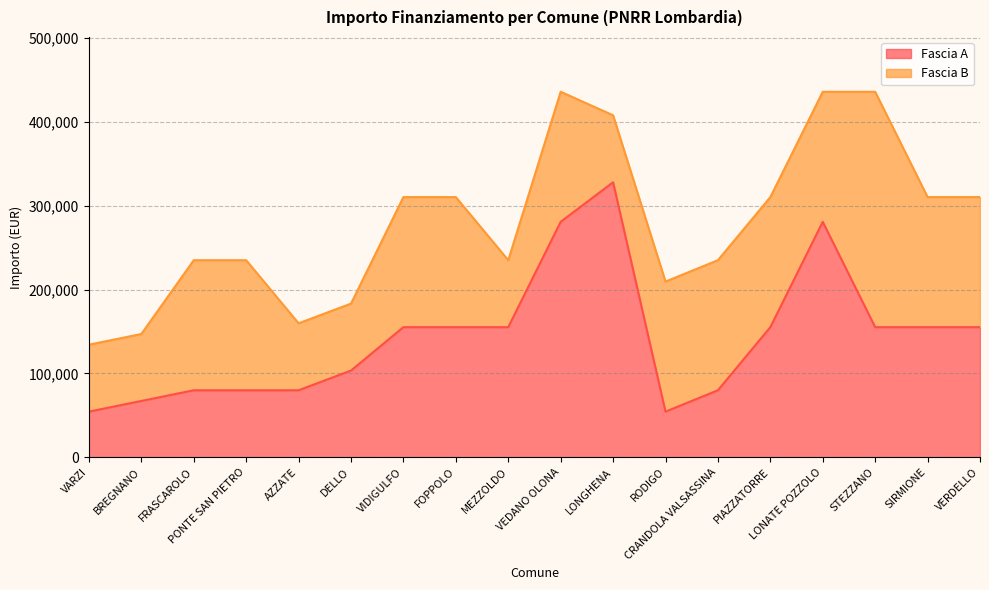

What is the change in value from DELLO to FOPPOLO?

+51790